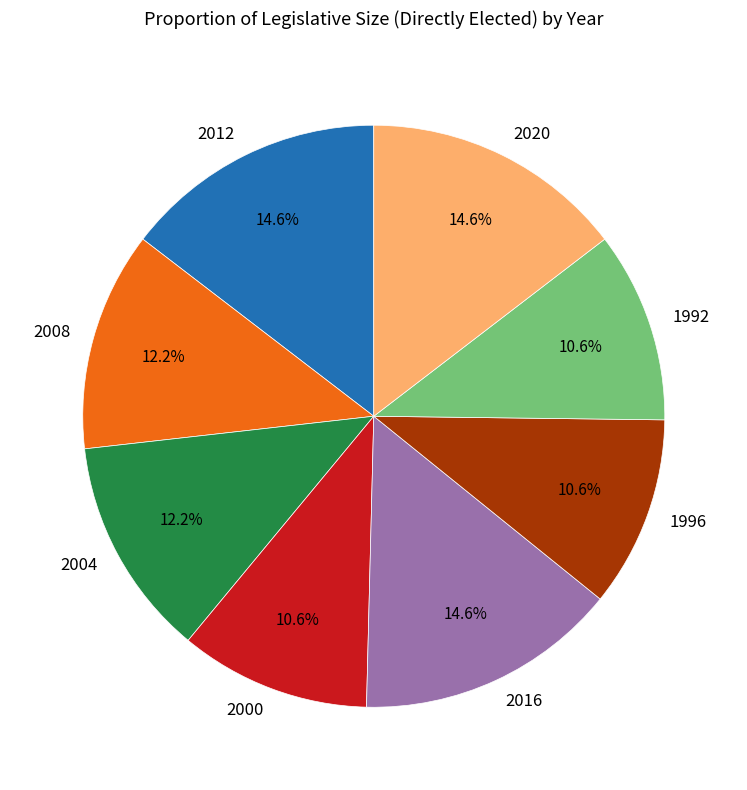

To the nearest percent, what portion does 2004 represent?

12%